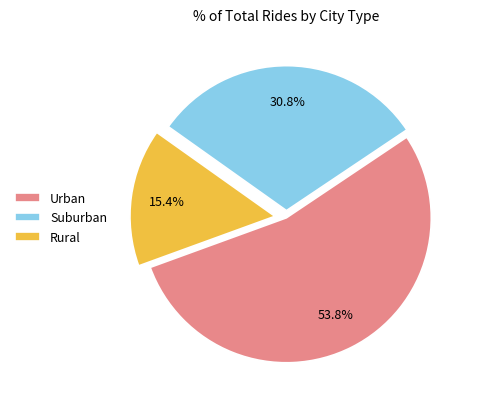

To the nearest percent, what is the difference between the largest and smallest slice percentages?

38%